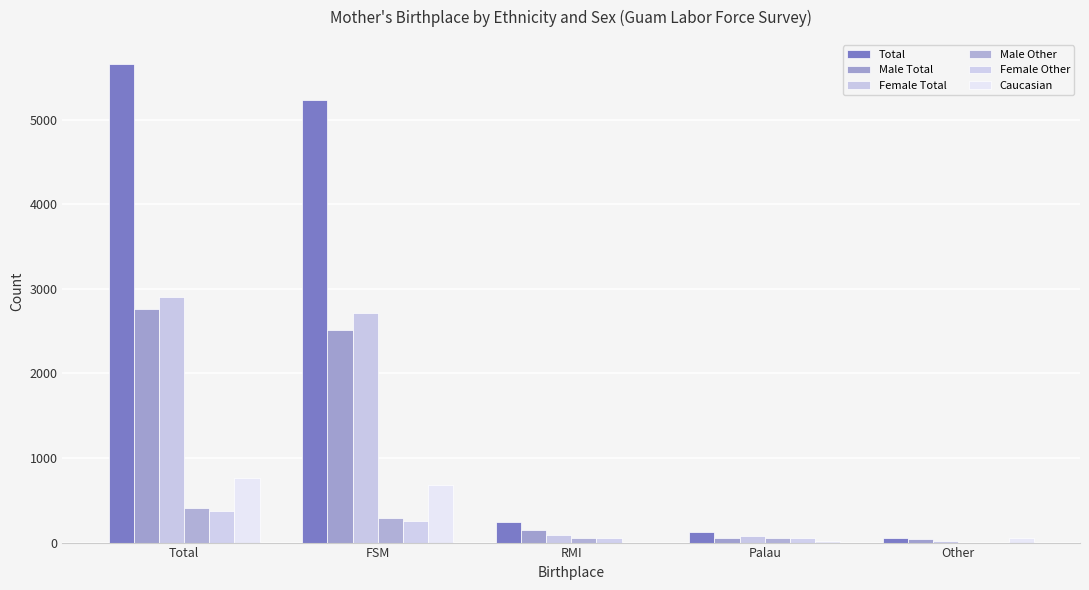

What is the difference between the second highest and second lowest values in the Caucasian series?

666